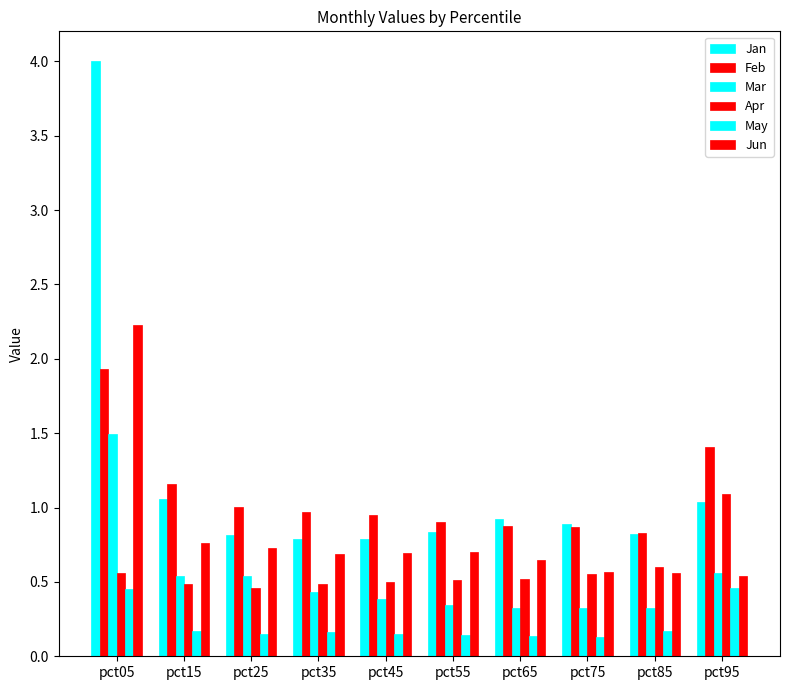

Count the number of data series in this chart.

6